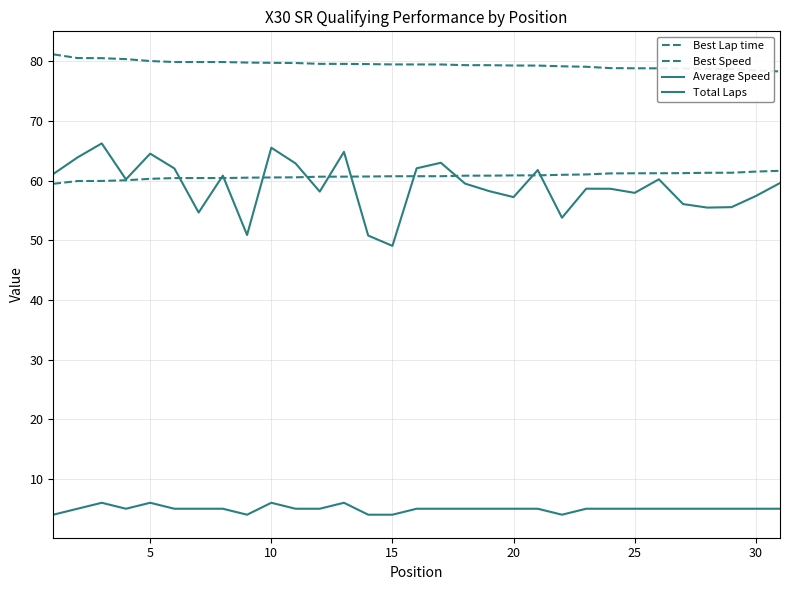

Does the chart display data point markers on the line(s)?

No